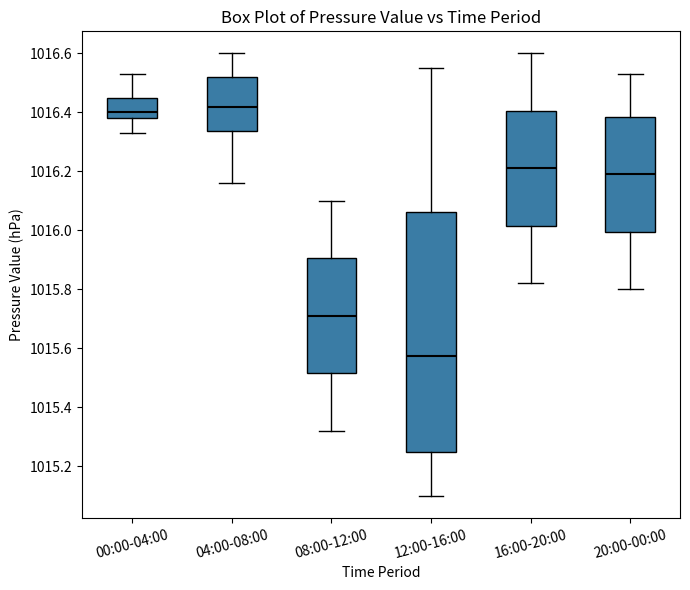

Where is the upper edge of the box for 20:00-00:00 on the y-axis? The values are not printed on the chart, so give them approximately, as read against the axis.

1016.38